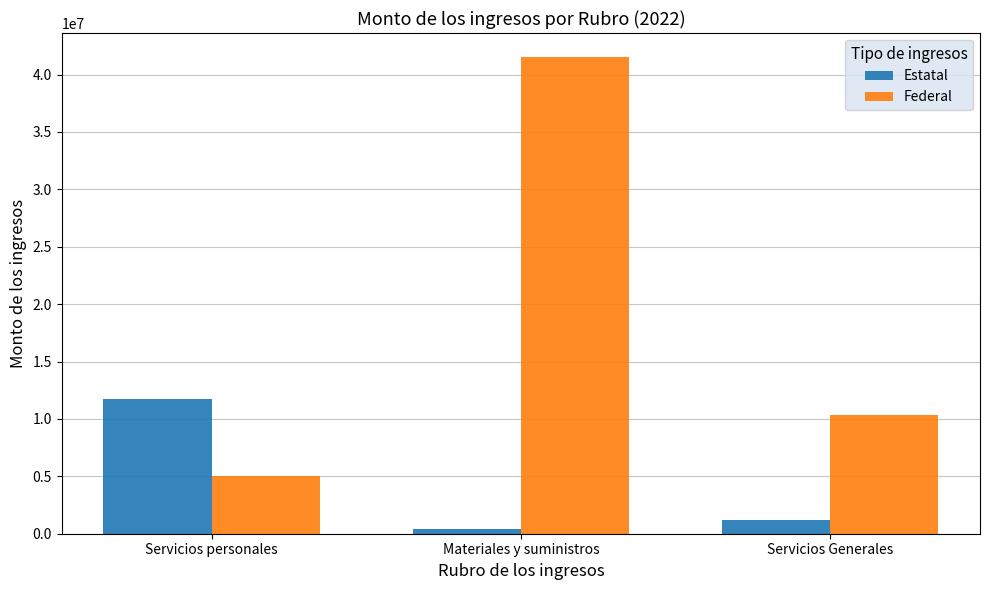

What is the difference between the highest and lowest values at Servicios personales?

6769882.9